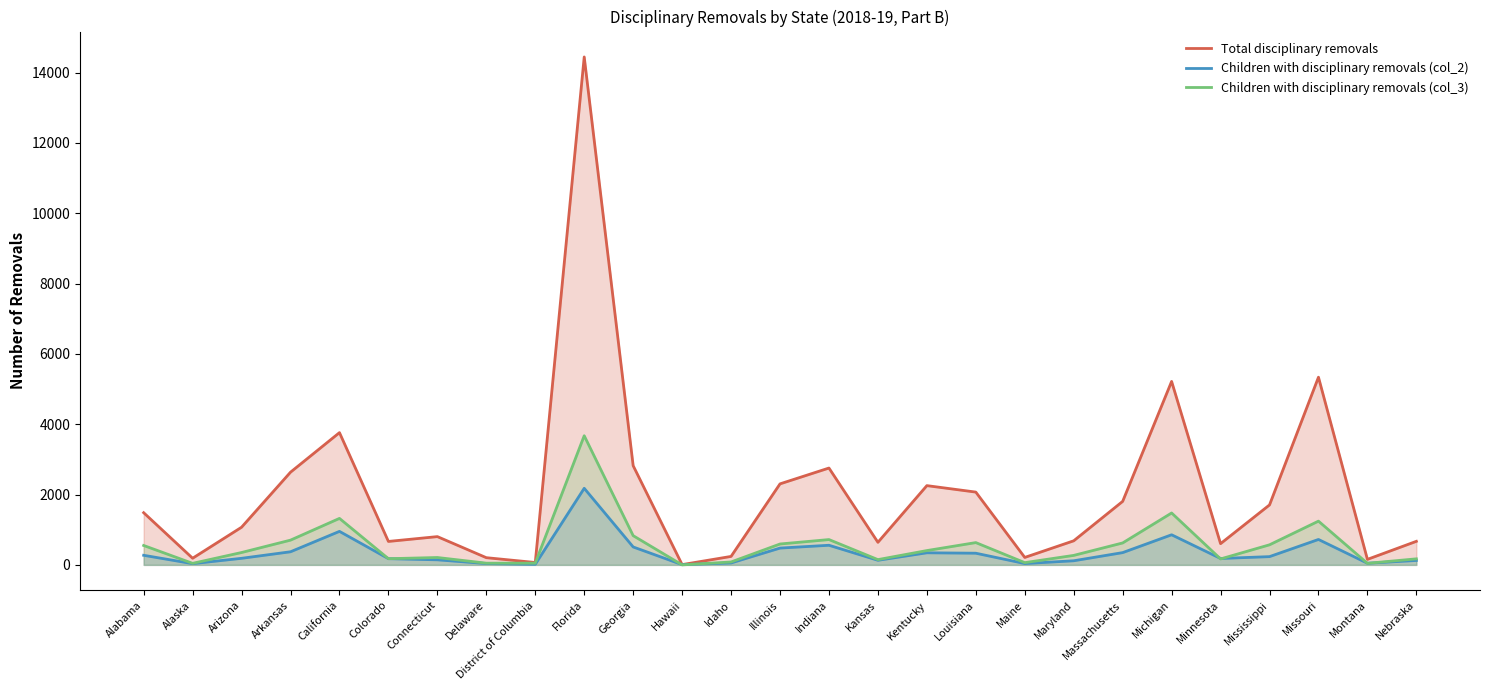

How many lines are shown in the chart?

3